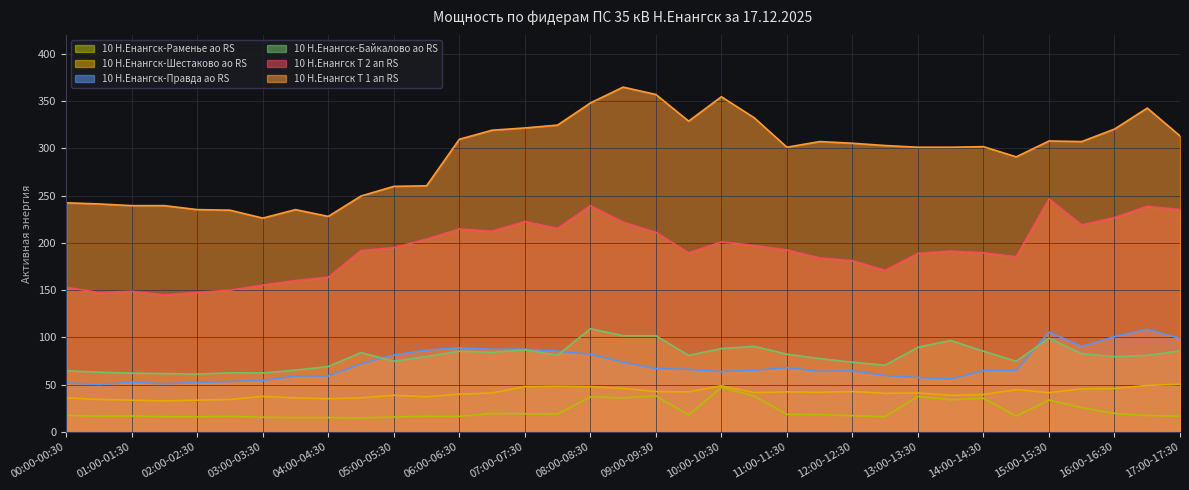

At which category does 10 Н.Енангск-Байкалово ао RS reach its first local peak?

02:30-03:00